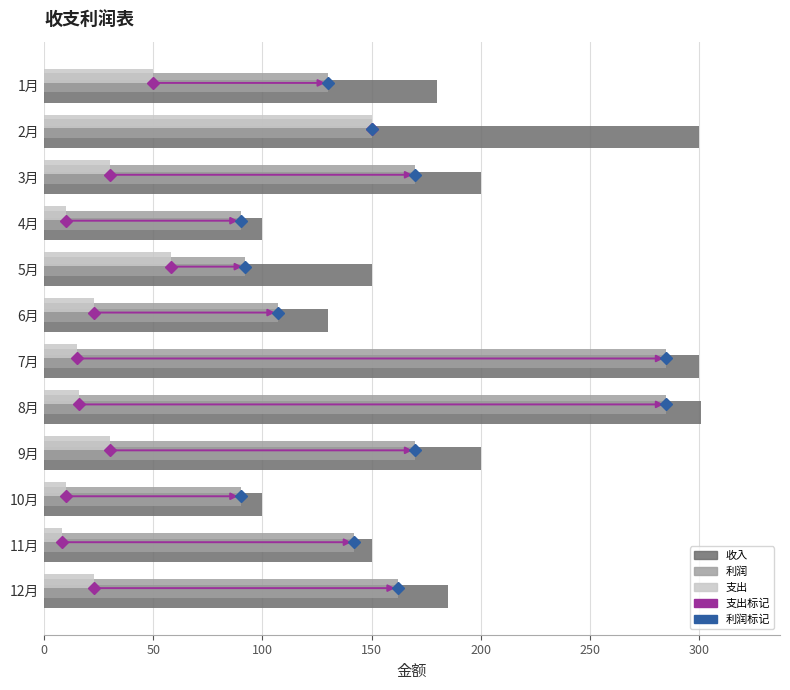

Is the value of 收入 at 9月 greater than the value of 利润 at 9月?

Yes